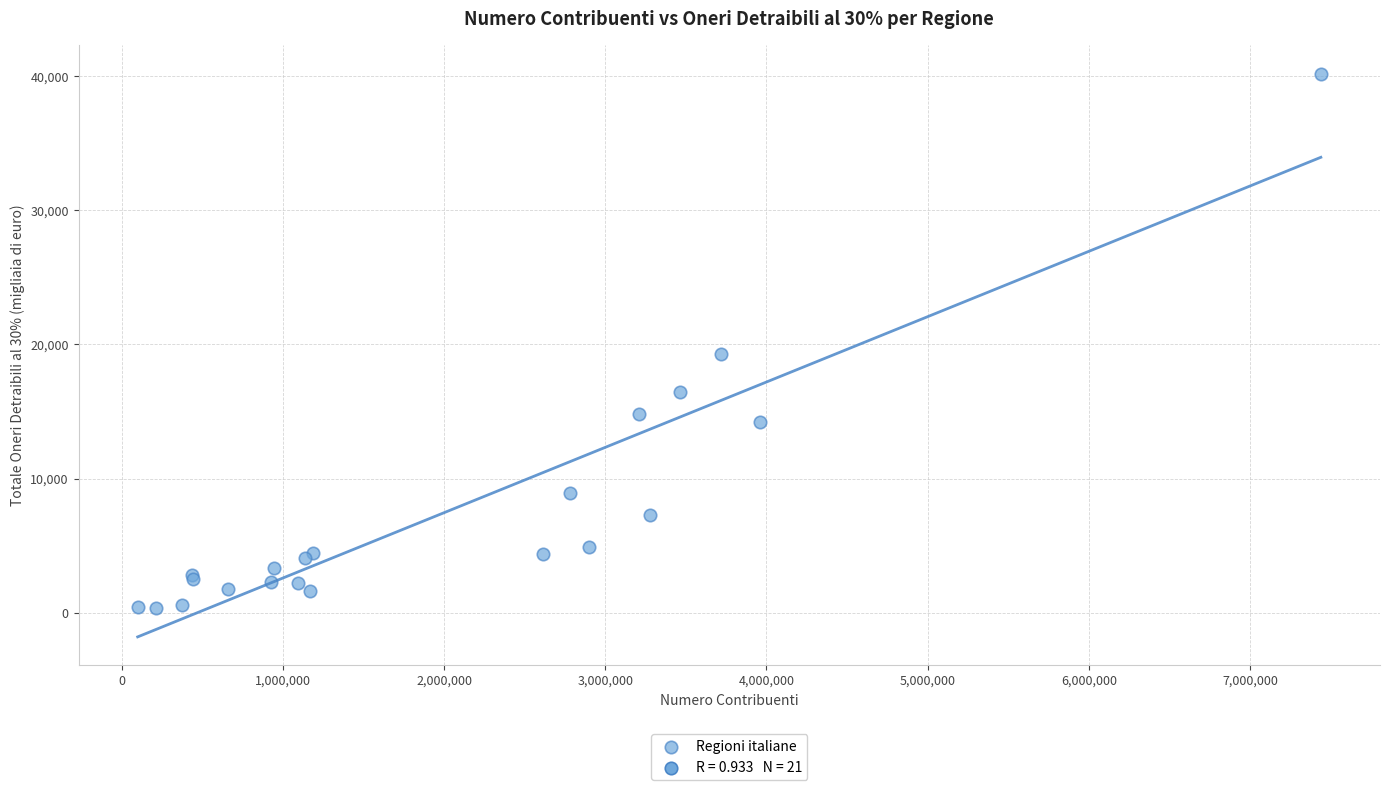

What Y value in the scatter plot is closest to 20285?

19265